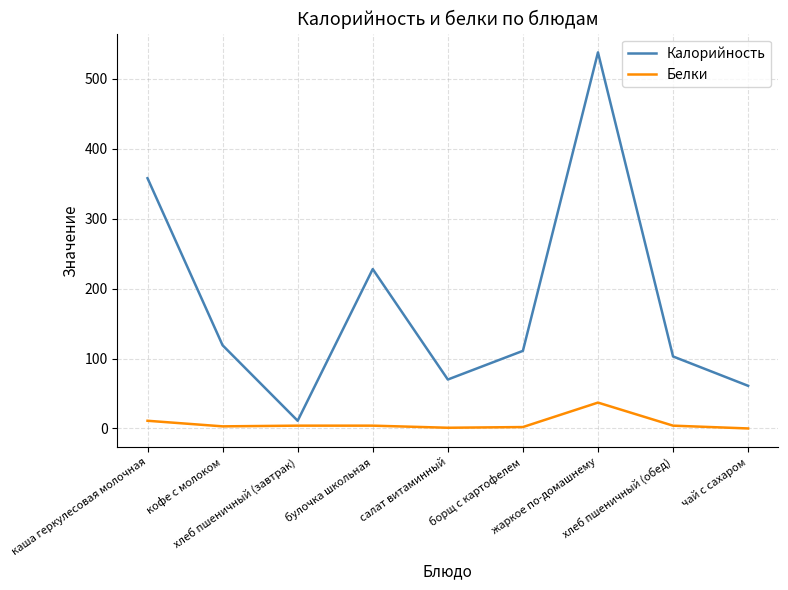

What are all the series names shown in the legend?

Калорийность, Белки